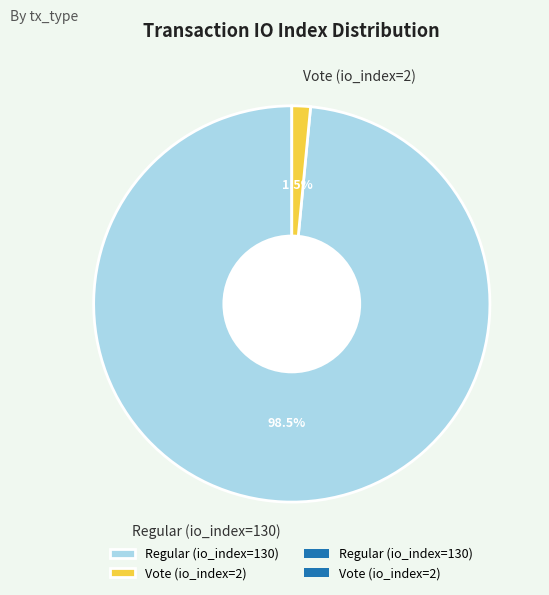

Count the number of slices in the pie.

2